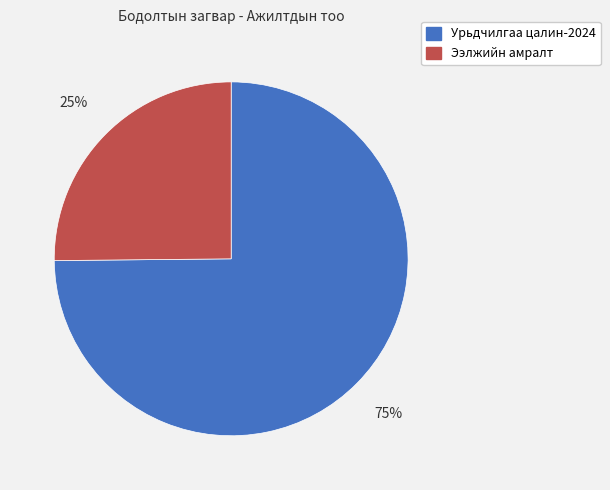

Rank the categories by value from lowest to highest.

Ээлжийн амралт, Урьдчилгаа цалин-2024